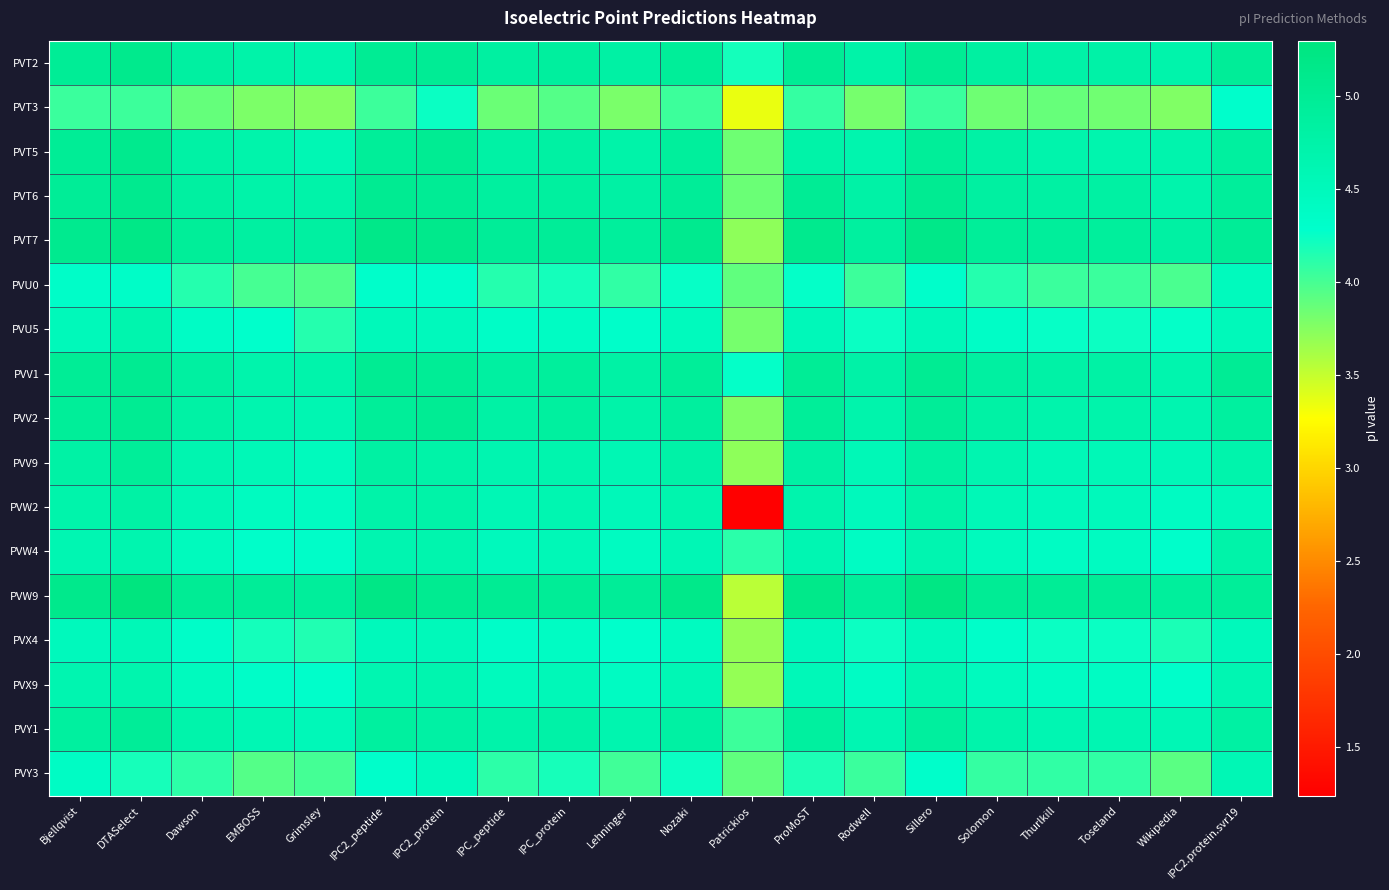

Which series has the widest spread of values?

PVW2